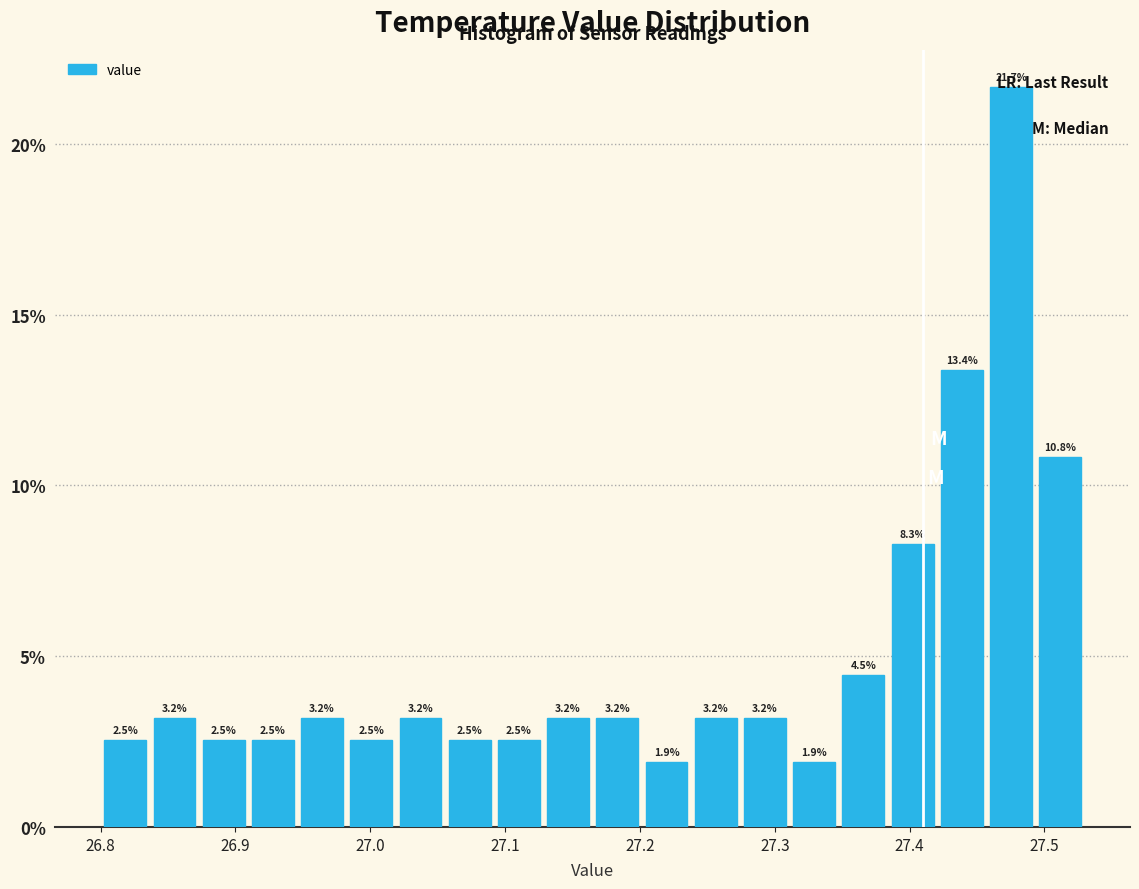

Read against the x-axis, roughly where is the centre of the tallest bar?

27.48